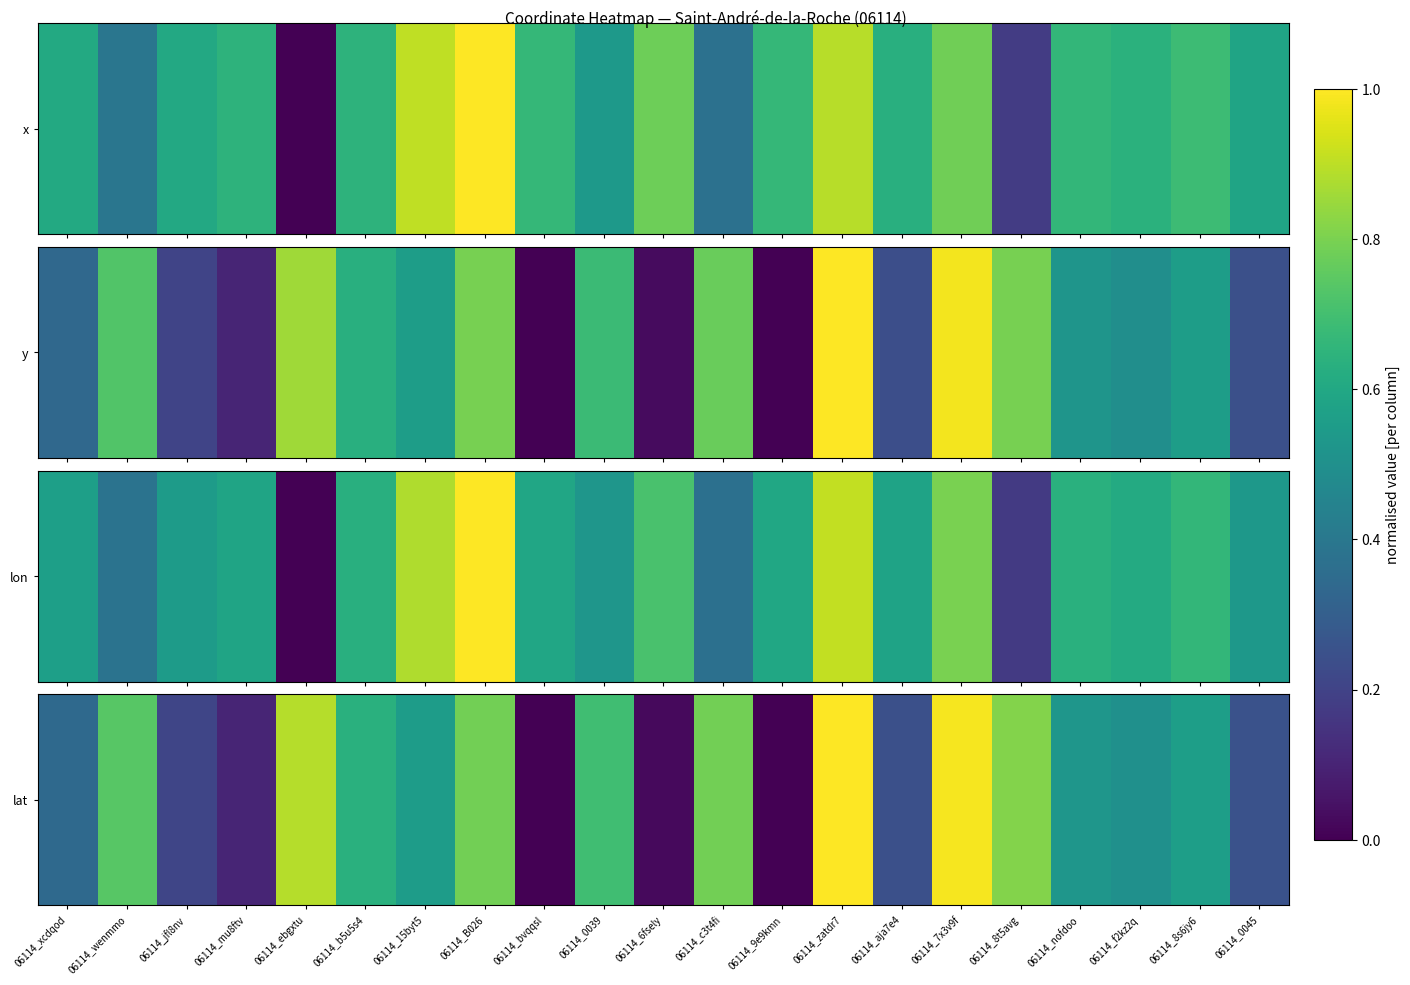

What is the average value?

0.5